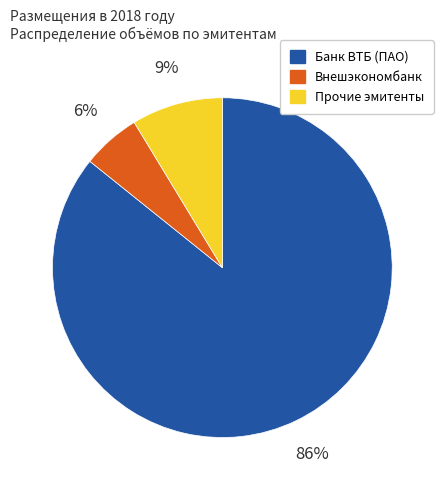

To the nearest percent, what is the average slice percentage?

33%